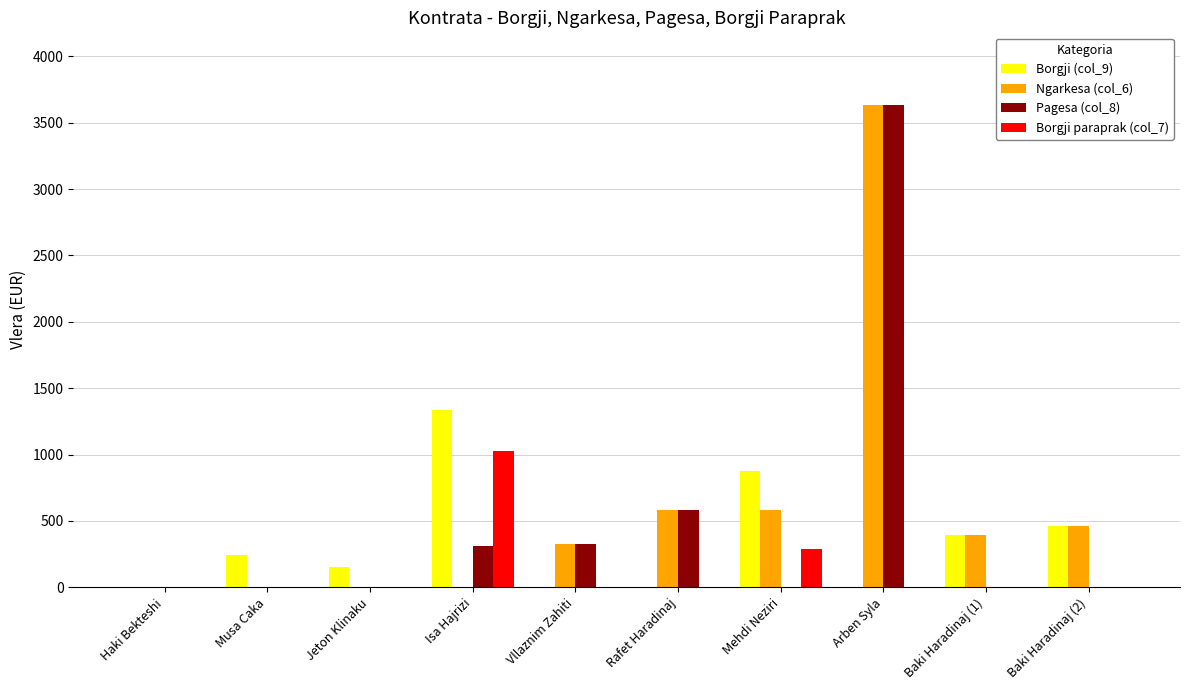

Is it true that Pagesa (col_8) equals 0.0 at Jeton Klinaku?

True